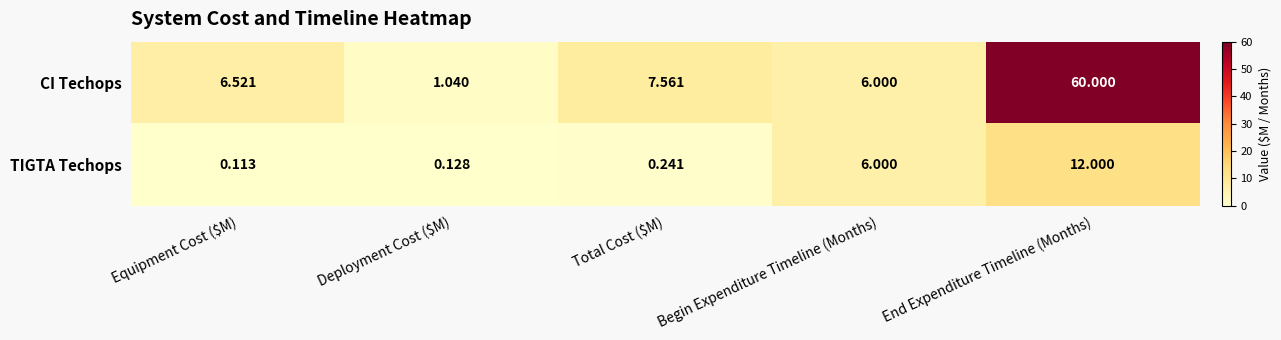

How many distinct data groups are displayed?

2